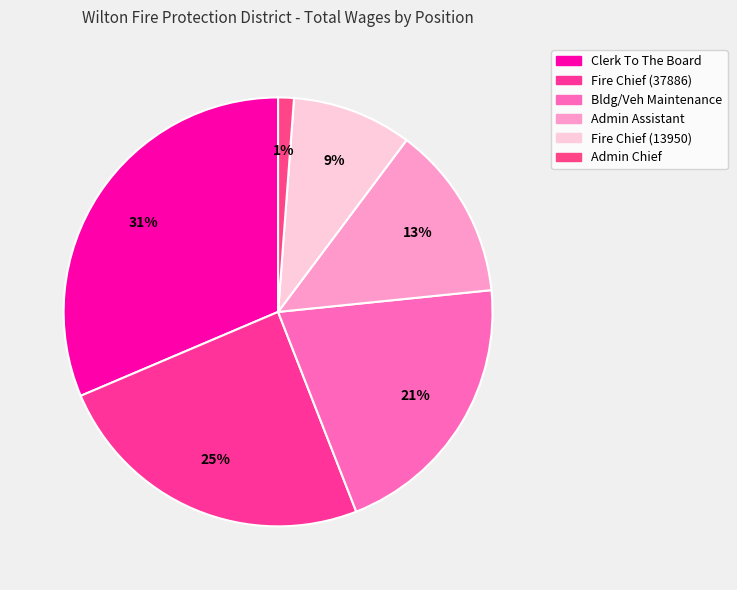

How many segments does this pie chart have?

6